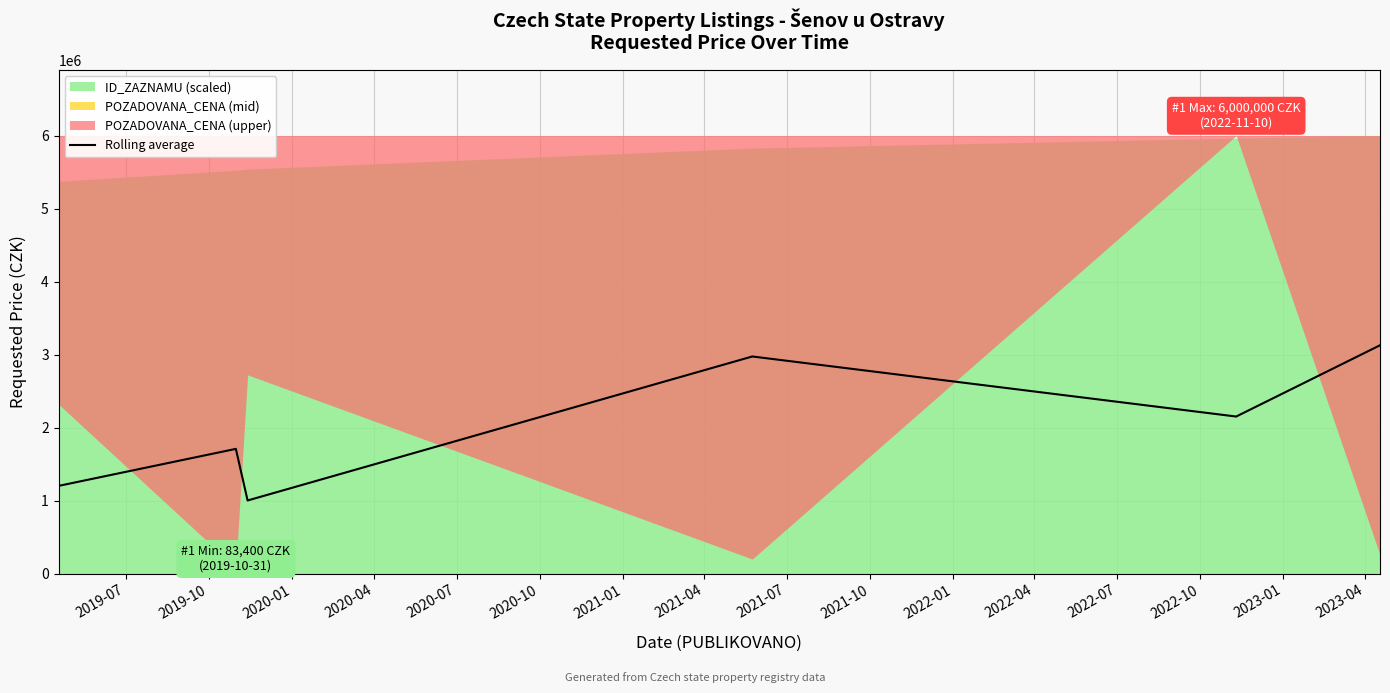

True or false: there are more than 1 points higher than both neighbors.

True